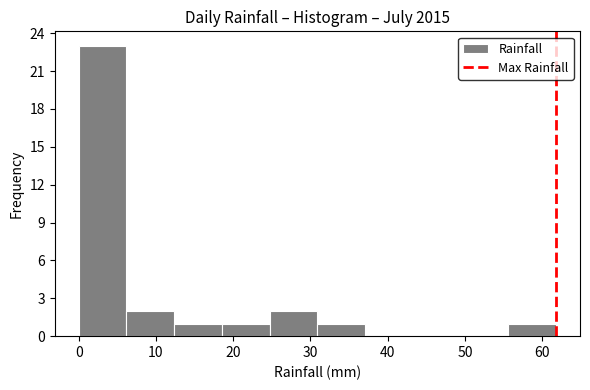

Over which range of the x-axis is the bar tallest?

0 to 6